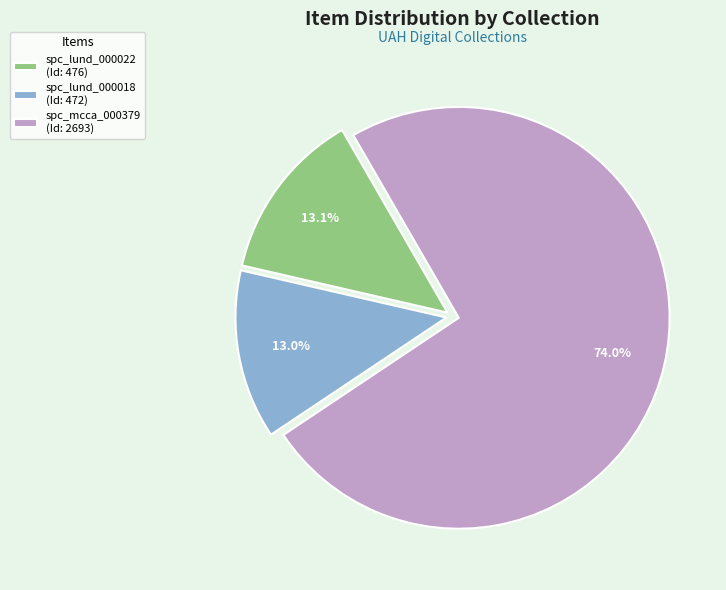

Is spc_mcca_000379 (Id: 2693) the majority of the pie?

Yes